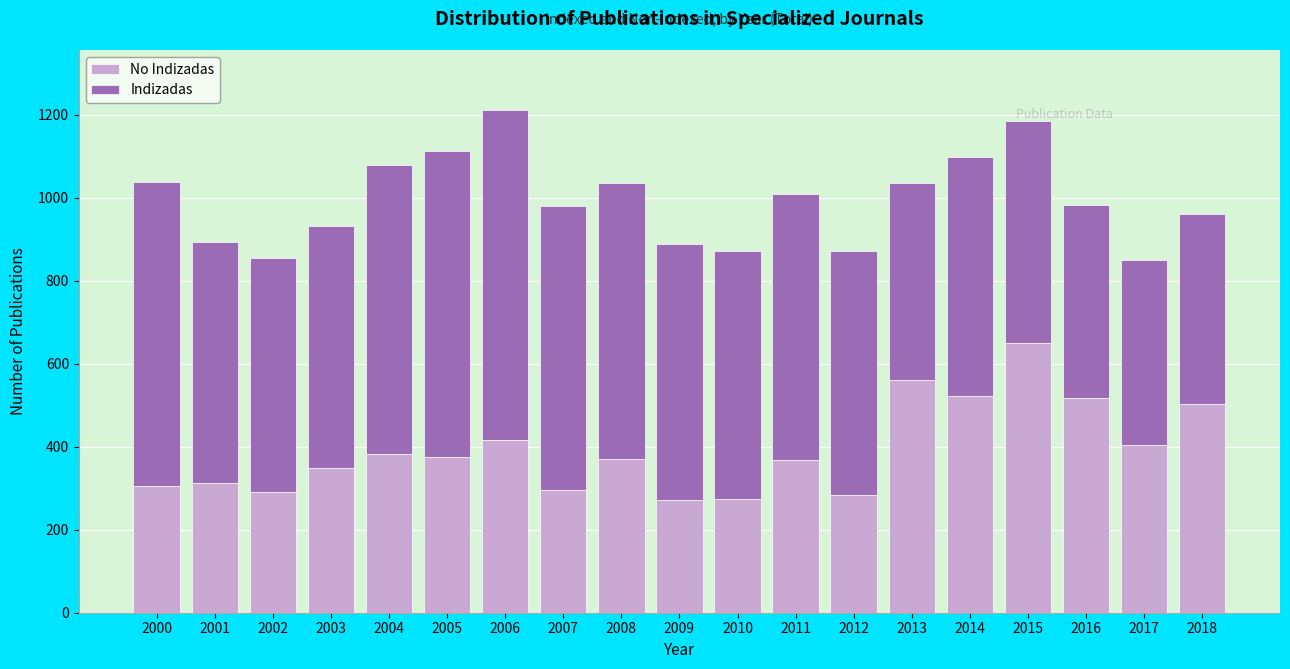

What is the total value across all series at 2011?

1009